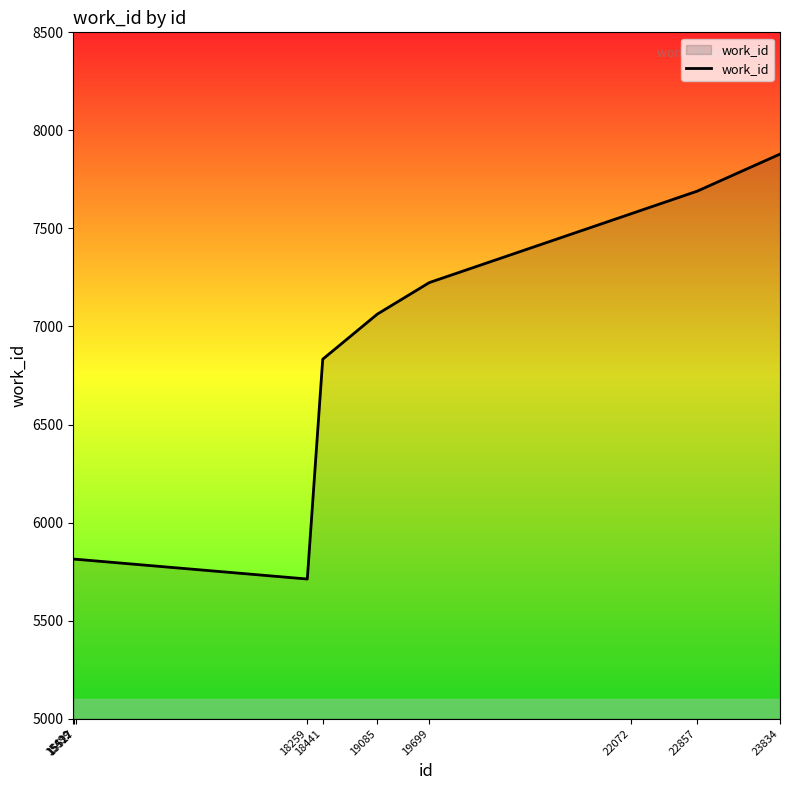

Reading left to right, transcribe all the data shown in this chart.

5813	5813	5813	5712	6833	7063	7224	7574	7690	7879